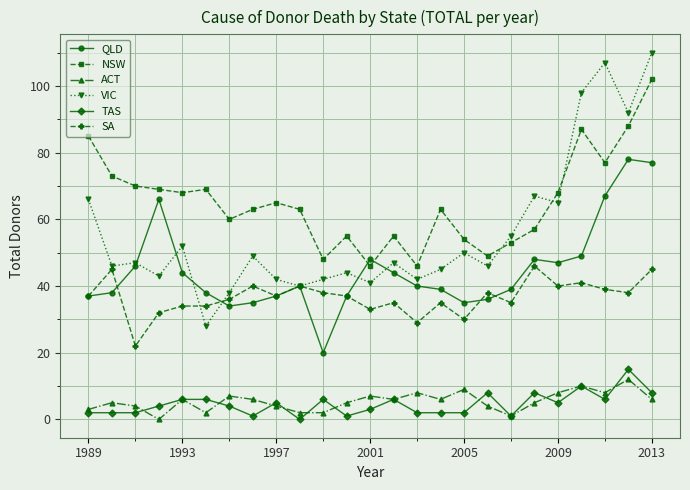

What is the minimum value for VIC?

28